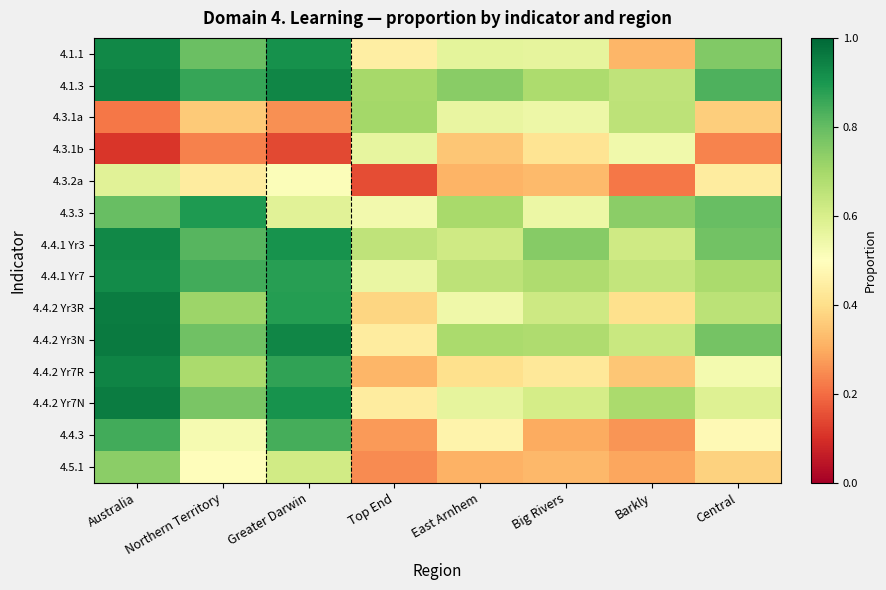

What is the minimum value shown in the chart?

0.1